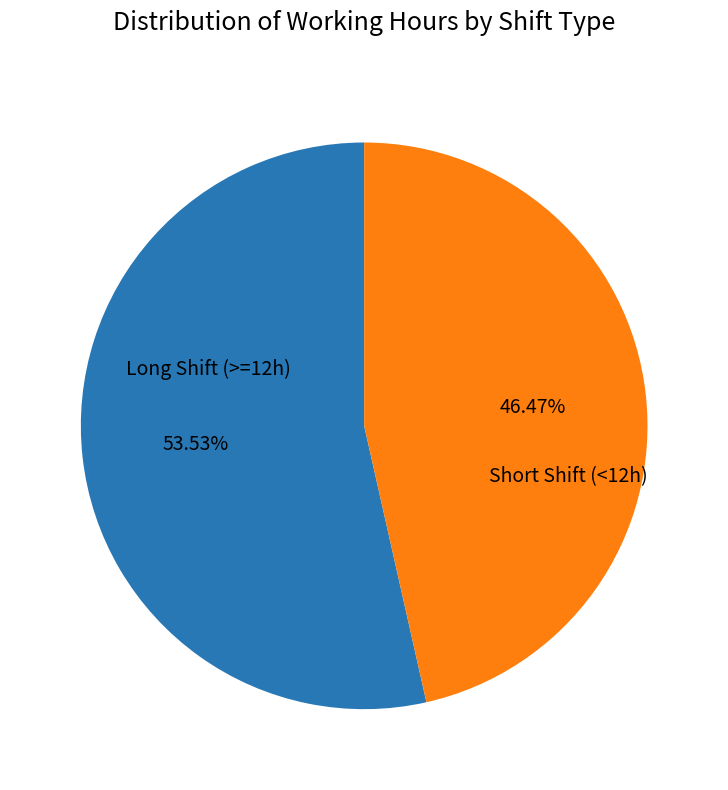

How many segments does this pie chart have?

2